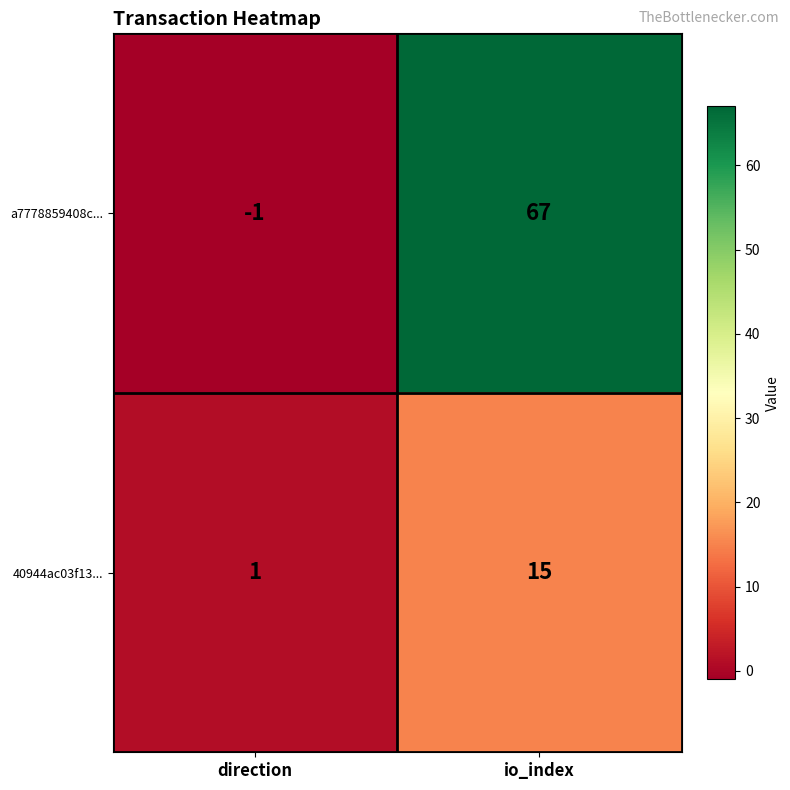

What is the sum of the 40944ac03f13... values at direction and io_index?

16